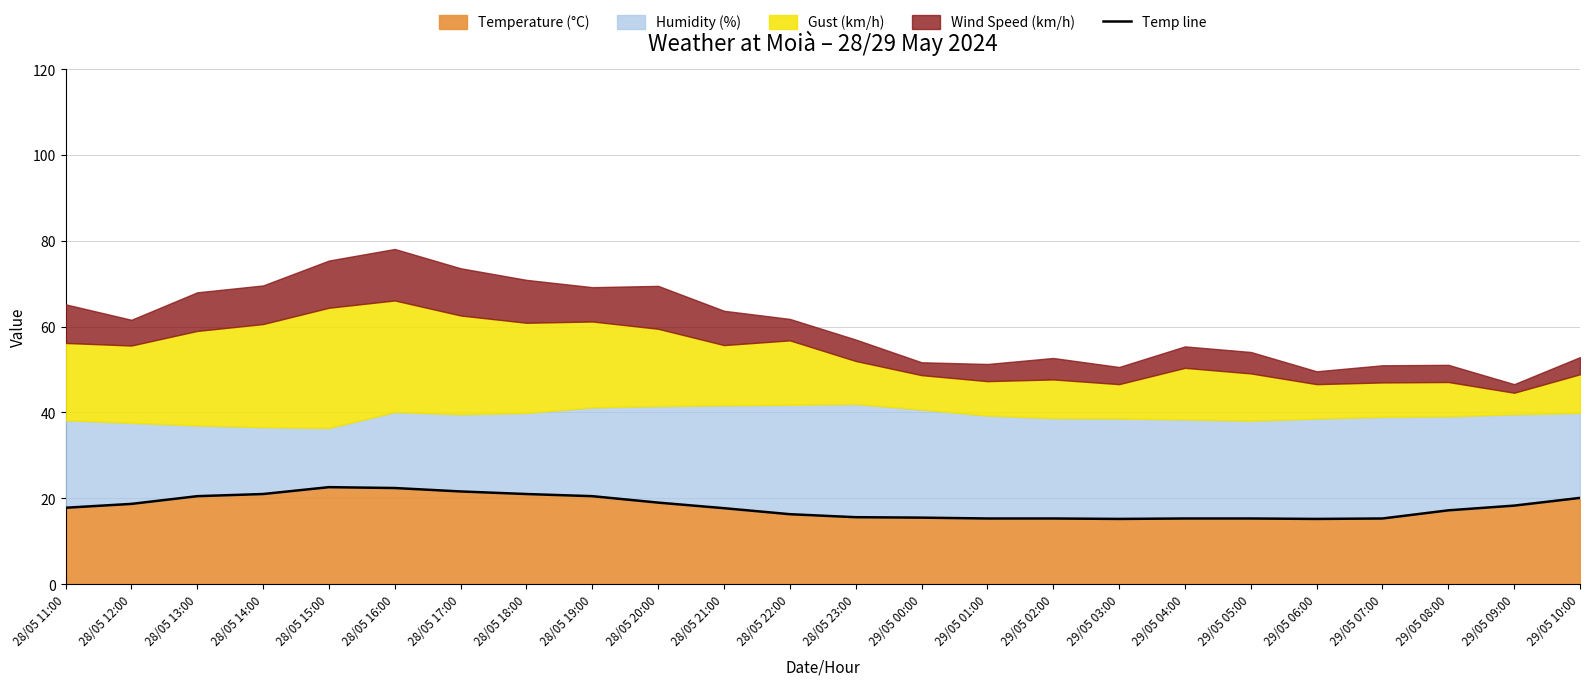

Does the chart display data point markers on the line(s)?

No